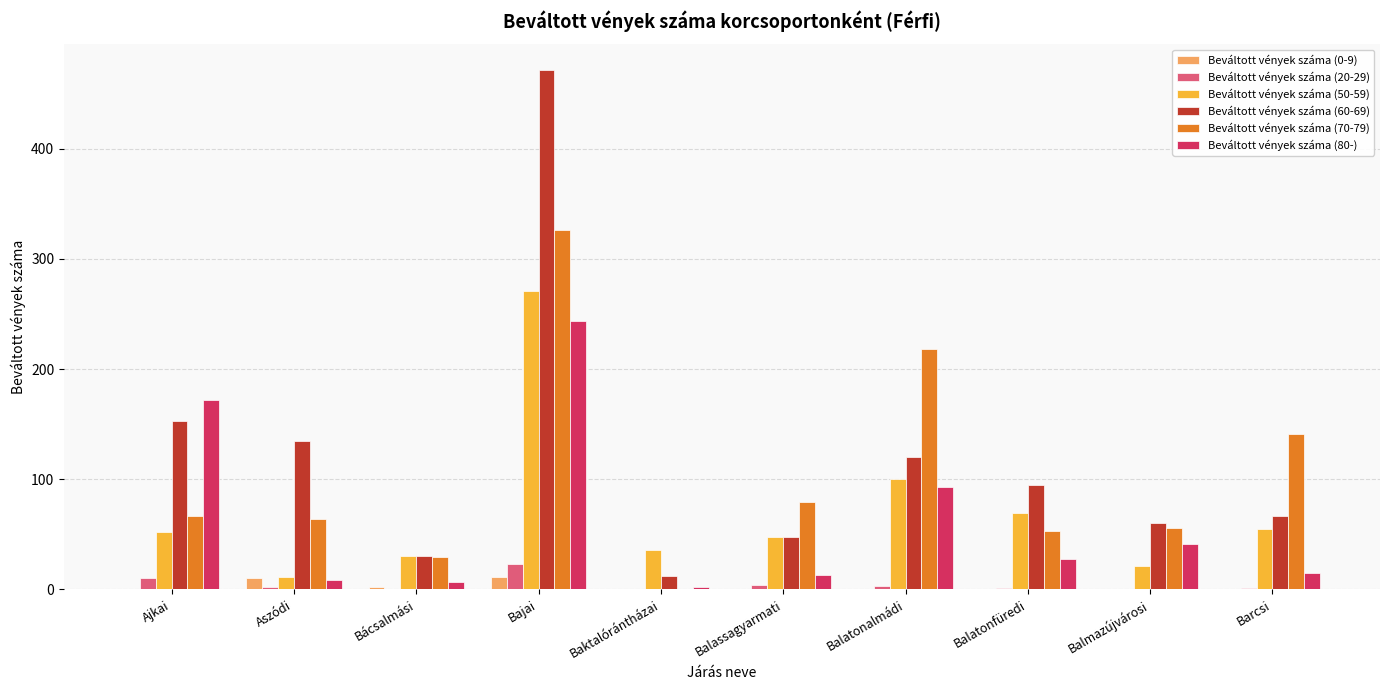

What is the spread (max minus min) of values at Bajai?

460.0